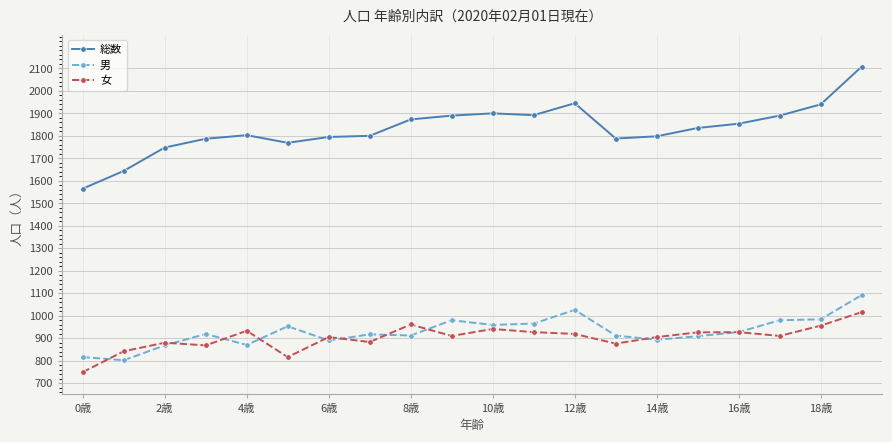

Which series has the widest spread of values?

総数